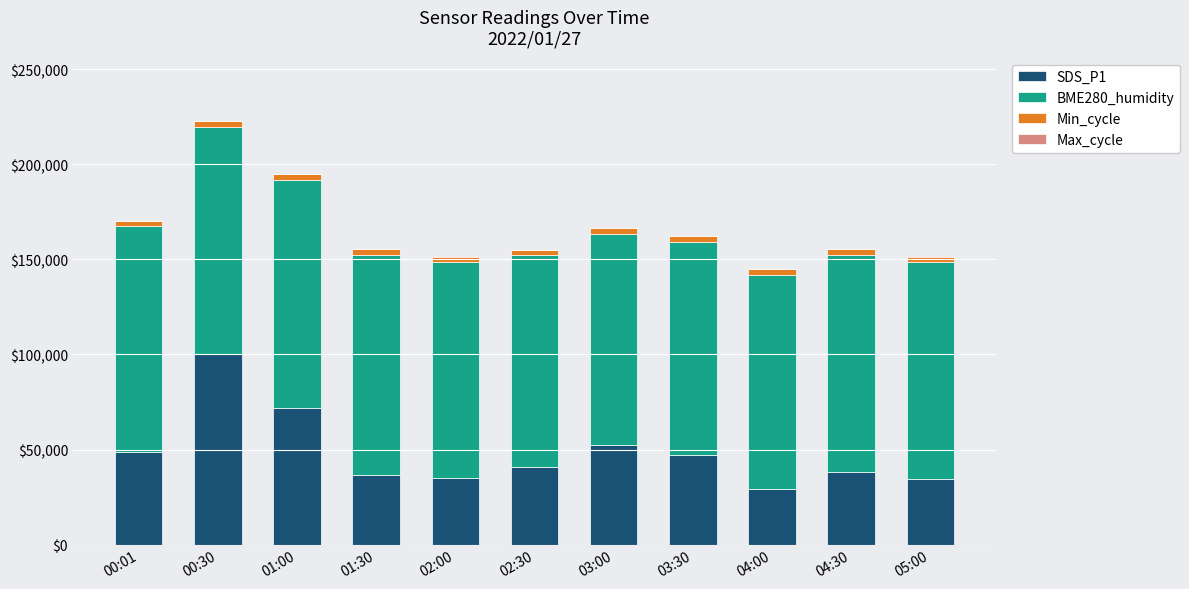

Which category has the highest value in the SDS_P1 series?

00:30